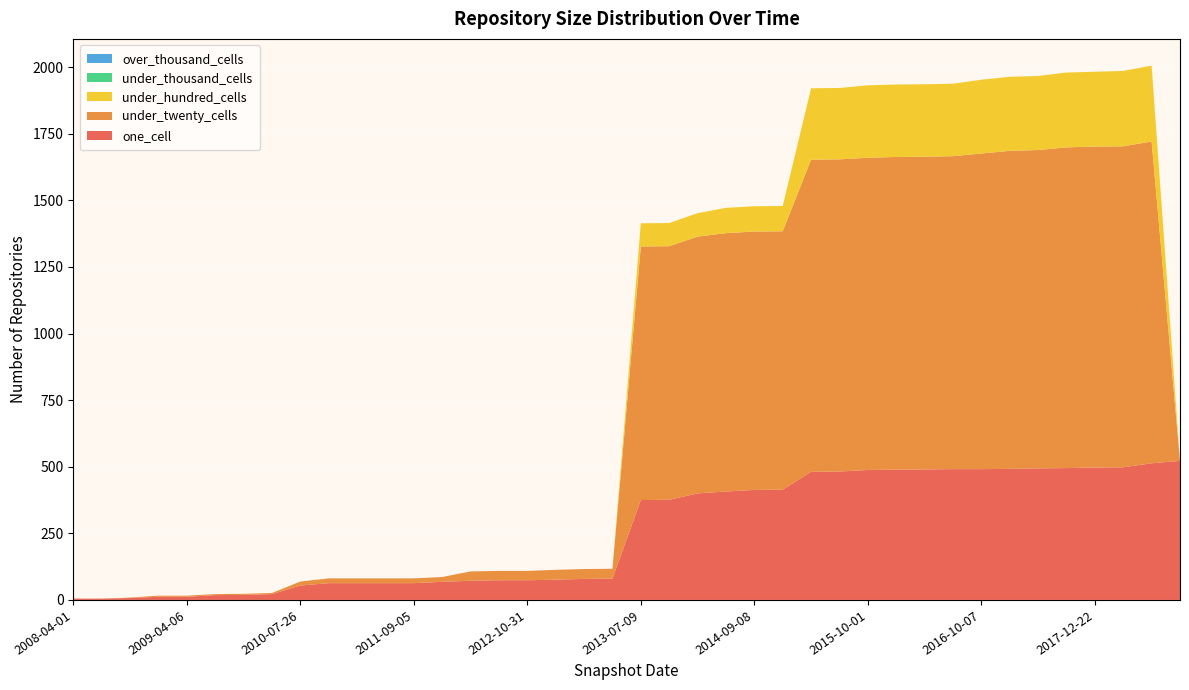

Reading left to right, what are all the values shown in this chart?

one_cell: 2008-04-01=5	2008-06-27=5	2008-10-10=7	2008-12-17=12	2009-04-06=12	2009-06-17=18	2009-12-16=19	2010-04-01=22	2010-07-26=54	2010-11-17=63	2011-02-21=63	2011-06-10=63	2011-09-05=63	2012-01-18=68	2012-03-26=72	2012-07-13=74	2012-10-31=74	2012-12-11=76	2013-02-20=79	2013-05-21=80	2013-07-09=375	2013-09-10=376	2013-12-20=400	2014-03-28=407	2014-09-08=413	2015-01-19=414	2015-04-09=481	2015-07-03=482	2015-10-01=488	2016-01-04=489	2016-04-05=490	2016-07-04=491	2016-10-07=491	2016-12-27=492	2017-07-24=494	2017-10-12=495	2017-12-22=497	2018-04-09=498	2018-07-11=513	2018-09-28=522
under_twenty_cells: 2008-04-01=0	2008-06-27=0	2008-10-10=2	2008-12-17=4	2009-04-06=4	2009-06-17=4	2009-12-16=4	2010-04-01=4	2010-07-26=15	2010-11-17=18	2011-02-21=18	2011-06-10=18	2011-09-05=18	2012-01-18=18	2012-03-26=35	2012-07-13=35	2012-10-31=35	2012-12-11=37	2013-02-20=37	2013-05-21=37	2013-07-09=952	2013-09-10=952	2013-12-20=964	2014-03-28=970	2014-09-08=970	2015-01-19=970	2015-04-09=1172	2015-07-03=1172	2015-10-01=1172	2016-01-04=1174	2016-04-05=1174	2016-07-04=1175	2016-10-07=1185	2016-12-27=1194	2017-07-24=1195	2017-10-12=1204	2017-12-22=1205	2018-04-09=1205	2018-07-11=1208	2018-09-28=0
under_hundred_cells: 2008-04-01=0	2008-06-27=0	2008-10-10=0	2008-12-17=0	2009-04-06=0	2009-06-17=0	2009-12-16=0	2010-04-01=0	2010-07-26=0	2010-11-17=0	2011-02-21=0	2011-06-10=0	2011-09-05=0	2012-01-18=0	2012-03-26=0	2012-07-13=0	2012-10-31=0	2012-12-11=0	2013-02-20=0	2013-05-21=0	2013-07-09=87	2013-09-10=87	2013-12-20=88	2014-03-28=95	2014-09-08=95	2015-01-19=95	2015-04-09=268	2015-07-03=268	2015-10-01=272	2016-01-04=272	2016-04-05=272	2016-07-04=272	2016-10-07=277	2016-12-27=278	2017-07-24=278	2017-10-12=281	2017-12-22=281	2018-04-09=283	2018-07-11=285	2018-09-28=0
under_thousand_cells: 2008-04-01=0	2008-06-27=0	2008-10-10=0	2008-12-17=0	2009-04-06=0	2009-06-17=0	2009-12-16=0	2010-04-01=0	2010-07-26=0	2010-11-17=0	2011-02-21=0	2011-06-10=0	2011-09-05=0	2012-01-18=0	2012-03-26=0	2012-07-13=0	2012-10-31=0	2012-12-11=0	2013-02-20=0	2013-05-21=0	2013-07-09=0	2013-09-10=0	2013-12-20=0	2014-03-28=0	2014-09-08=0	2015-01-19=0	2015-04-09=0	2015-07-03=0	2015-10-01=0	2016-01-04=0	2016-04-05=0	2016-07-04=0	2016-10-07=0	2016-12-27=0	2017-07-24=0	2017-10-12=0	2017-12-22=0	2018-04-09=0	2018-07-11=0	2018-09-28=0
over_thousand_cells: 2008-04-01=0	2008-06-27=0	2008-10-10=0	2008-12-17=0	2009-04-06=0	2009-06-17=0	2009-12-16=0	2010-04-01=0	2010-07-26=0	2010-11-17=0	2011-02-21=0	2011-06-10=0	2011-09-05=0	2012-01-18=0	2012-03-26=0	2012-07-13=0	2012-10-31=0	2012-12-11=0	2013-02-20=0	2013-05-21=0	2013-07-09=0	2013-09-10=0	2013-12-20=0	2014-03-28=0	2014-09-08=0	2015-01-19=0	2015-04-09=0	2015-07-03=0	2015-10-01=0	2016-01-04=0	2016-04-05=0	2016-07-04=0	2016-10-07=0	2016-12-27=0	2017-07-24=0	2017-10-12=0	2017-12-22=0	2018-04-09=0	2018-07-11=0	2018-09-28=0